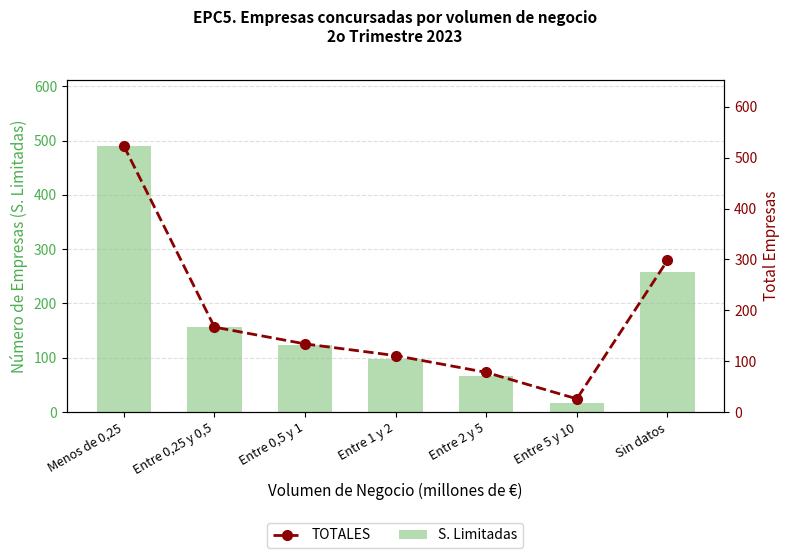

Where is TOTALES nearest to the value 274?

Sin datos